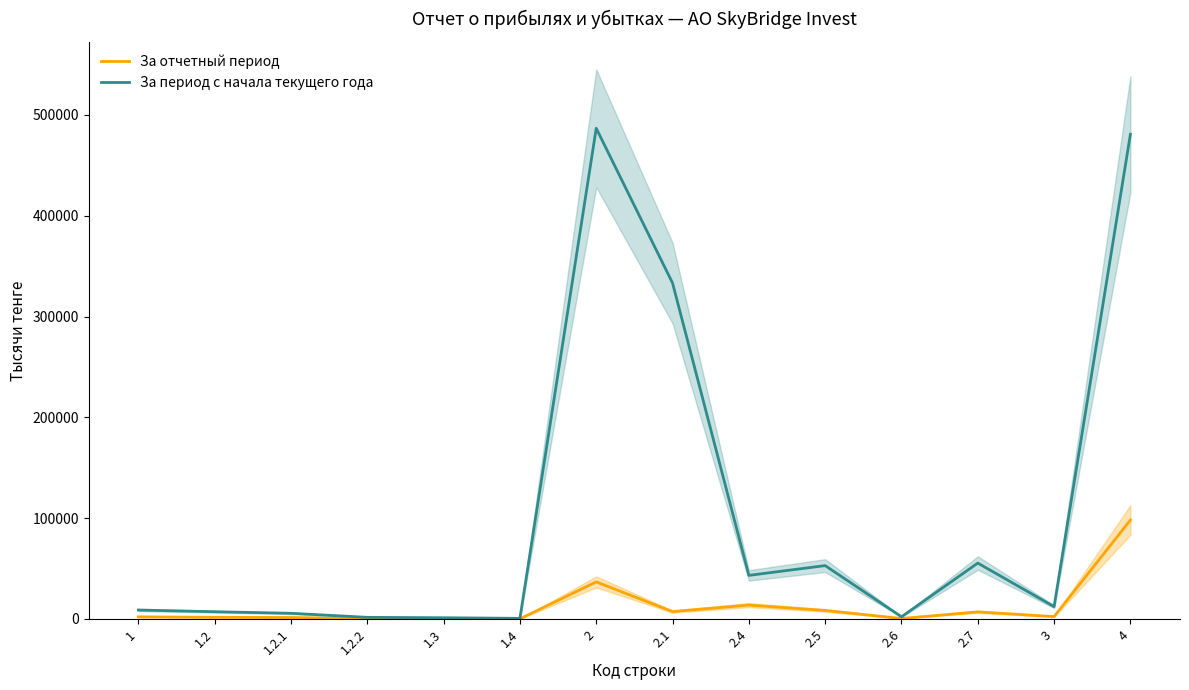

True or false: За период с начала текущего года has more than 0 points higher than both neighbors.

True